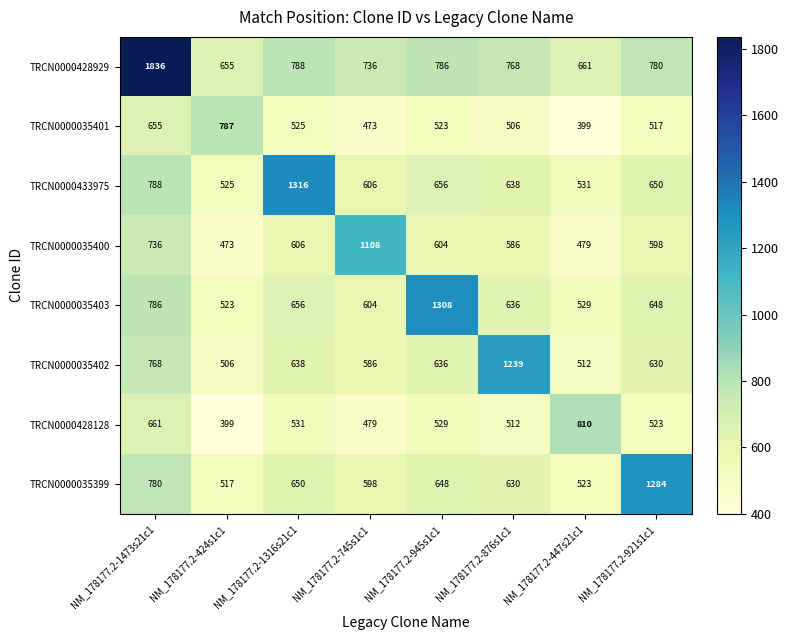

How many data points in TRCN0000428128 are less than 529?

4